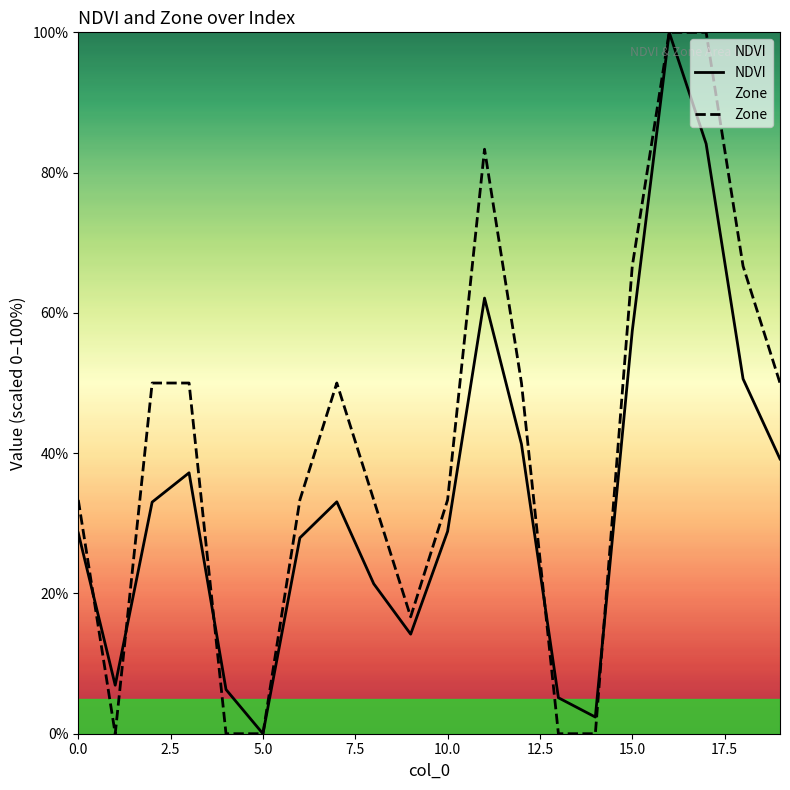

The value of NDVI at 10.0 is 28.9. True or false?

True